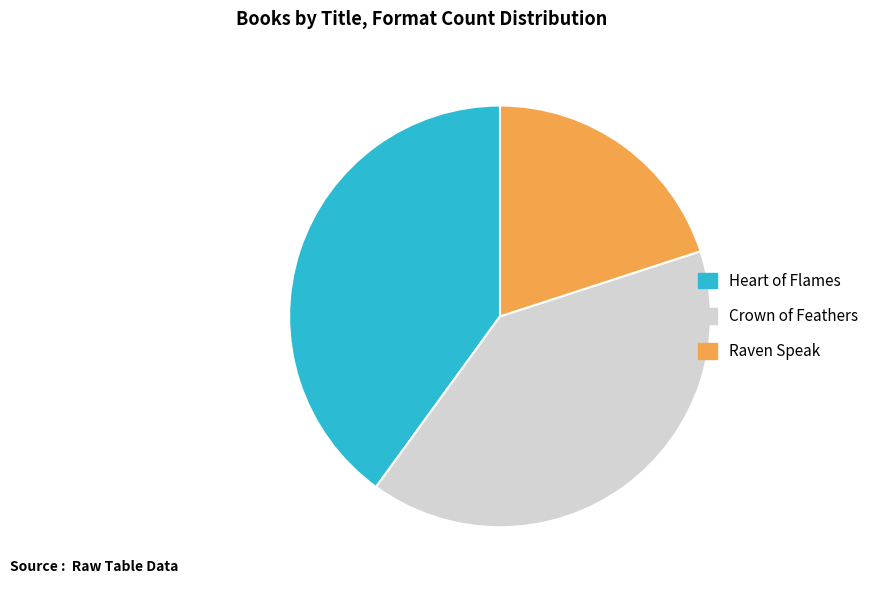

Is there a majority slice in this chart?

No